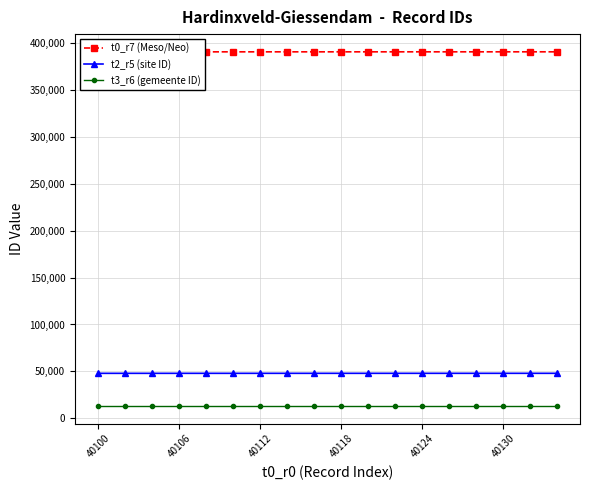

Is it true that t3_r6 (gemeente ID) equals 13259 at 40112?

True